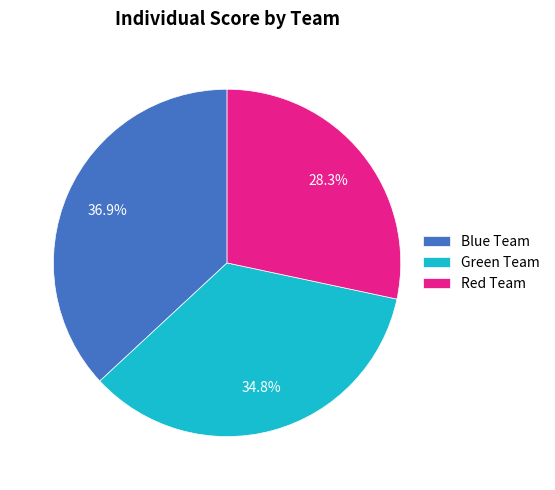

What is the largest slice in the pie chart?

Blue Team